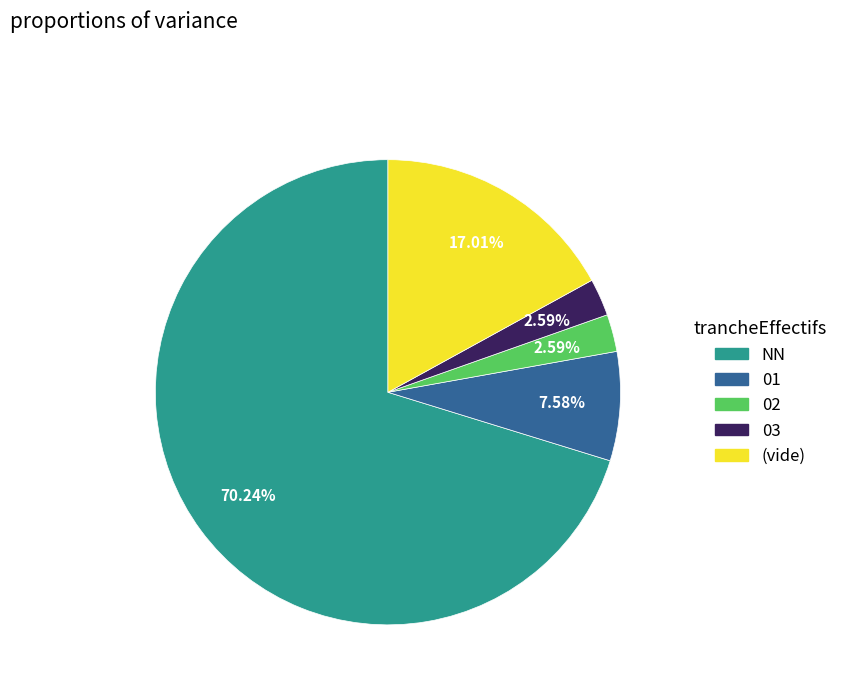

Between 01 and NN, which is larger?

NN